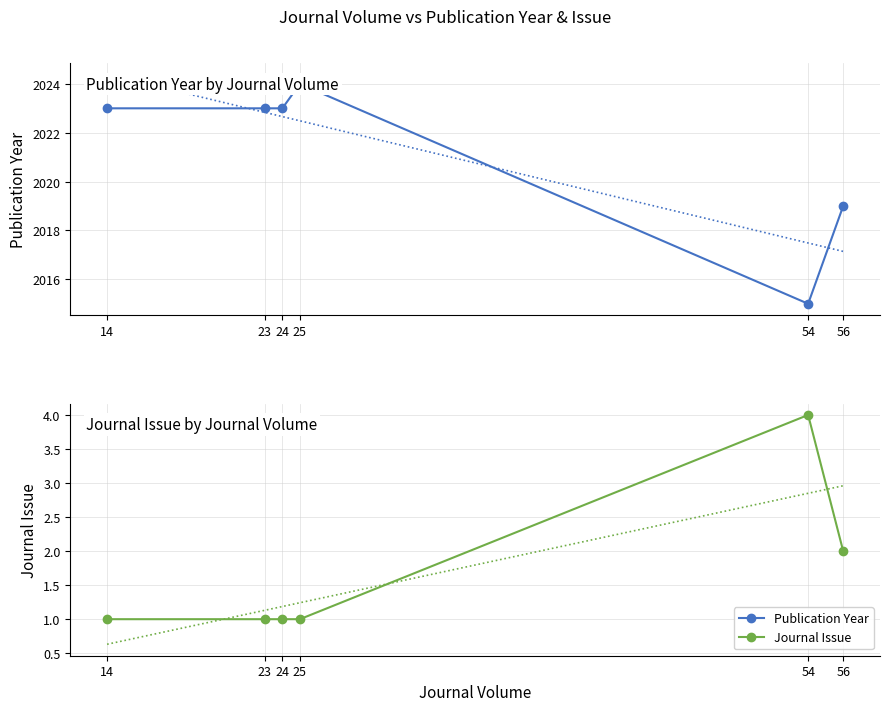

How many interior local peaks does the Journal Issue series have?

1